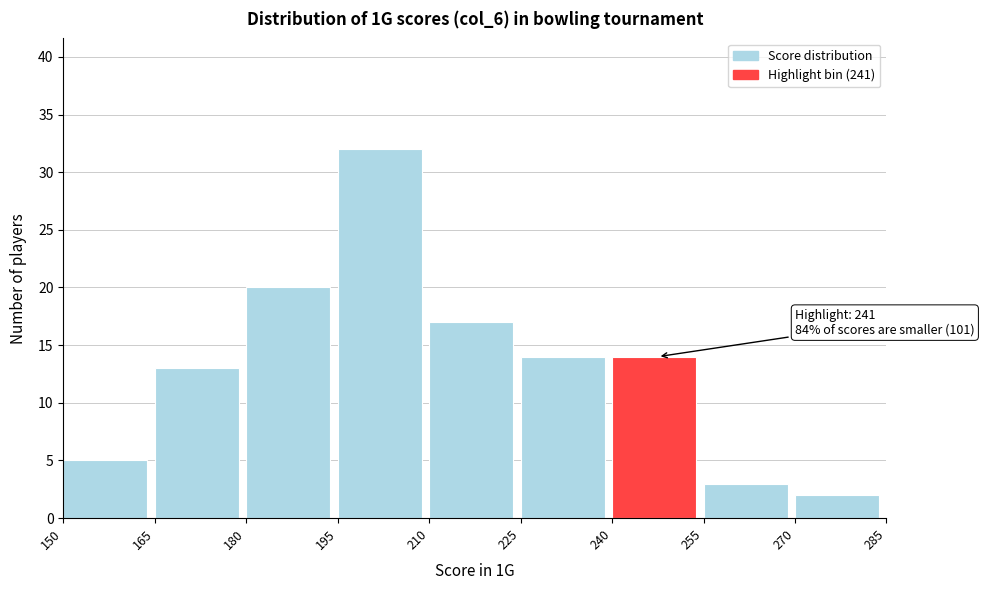

Which range on the x-axis has the tallest bar?

195 to 210